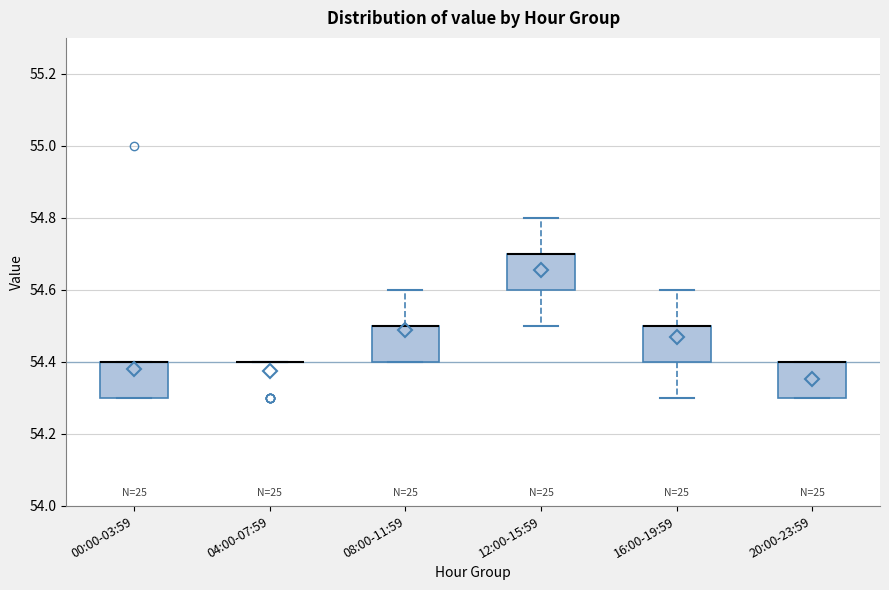

Reading left to right, read every box against the y-axis: the position of its median line, the range the box covers, and the ends of its whiskers. The values are not printed on the chart, so give them approximately, as read against the axis.

00:00-03:59: median 54.4 (drawn on the box's upper edge), box 54.3 to 54.4, whiskers 54.3 to 54.4
04:00-07:59: box collapsed to a line at 54.4, whiskers 54.4 to 54.4
08:00-11:59: median 54.5 (drawn on the box's upper edge), box 54.4 to 54.5, whiskers 54.4 to 54.6
12:00-15:59: median 54.7 (drawn on the box's upper edge), box 54.6 to 54.7, whiskers 54.5 to 54.8
16:00-19:59: median 54.5 (drawn on the box's upper edge), box 54.4 to 54.5, whiskers 54.3 to 54.6
20:00-23:59: median 54.4 (drawn on the box's upper edge), box 54.3 to 54.4, whiskers 54.3 to 54.4